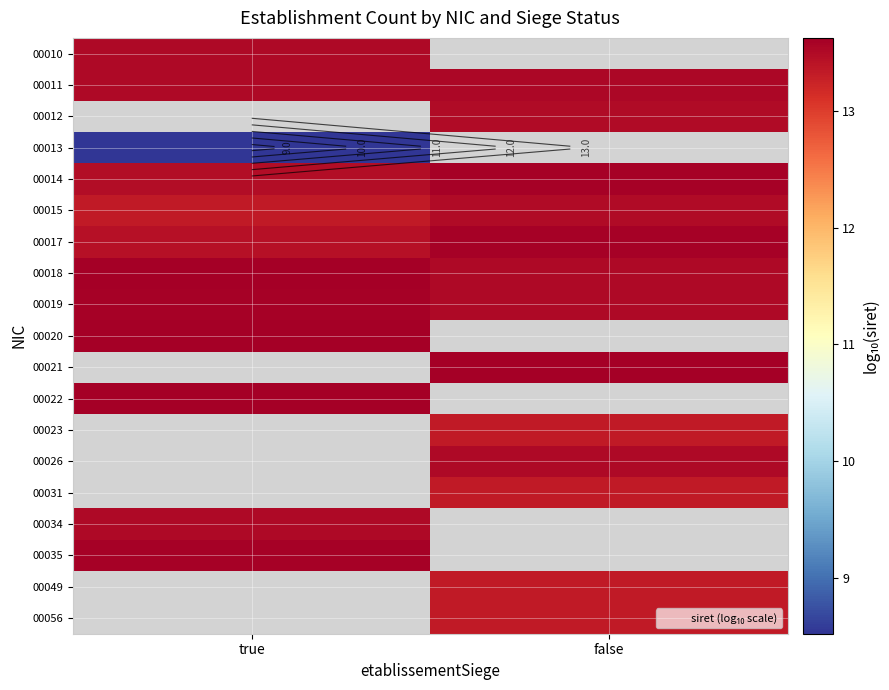

The 00019 series shows 13.5 at false. True or false?

True